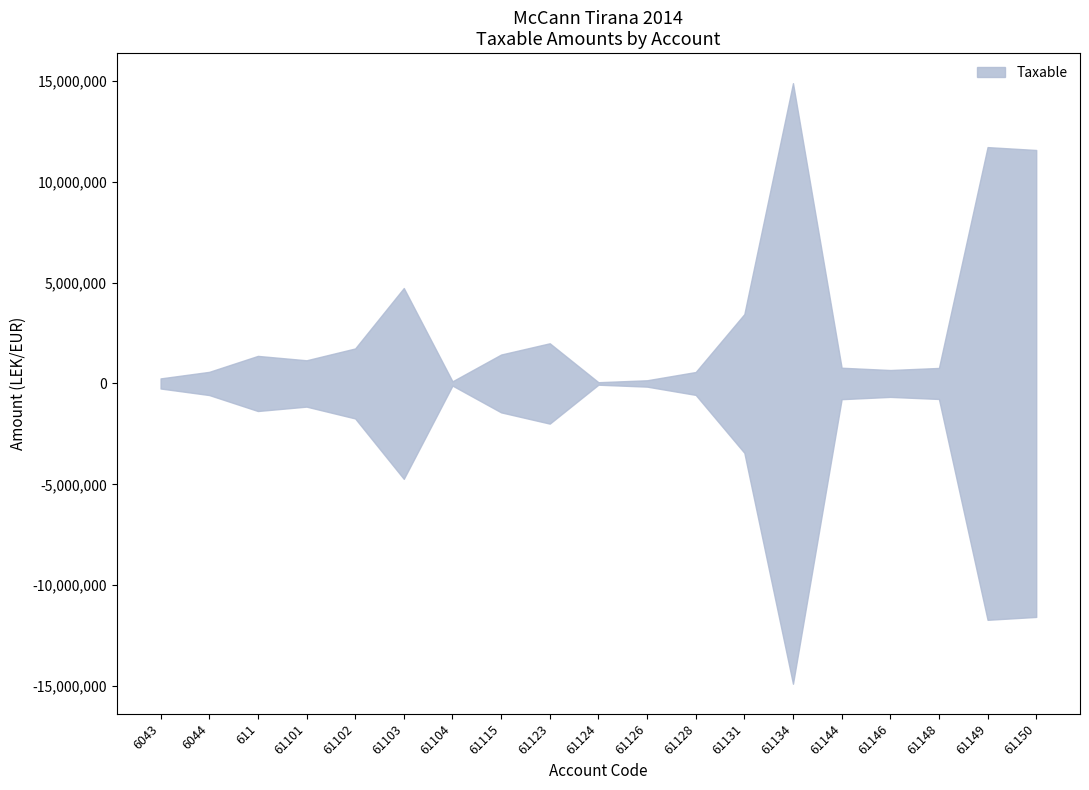

What is the difference between the values at 61146 and 61149?

11051791.2